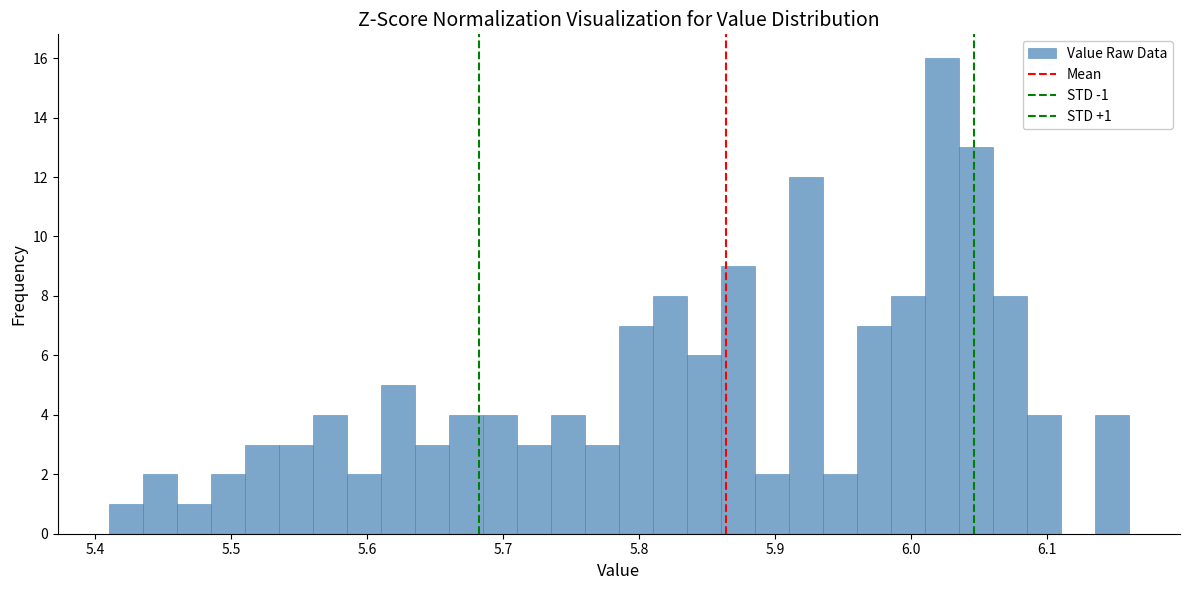

Read against the x-axis, roughly where is the centre of the tallest bar?

6.02